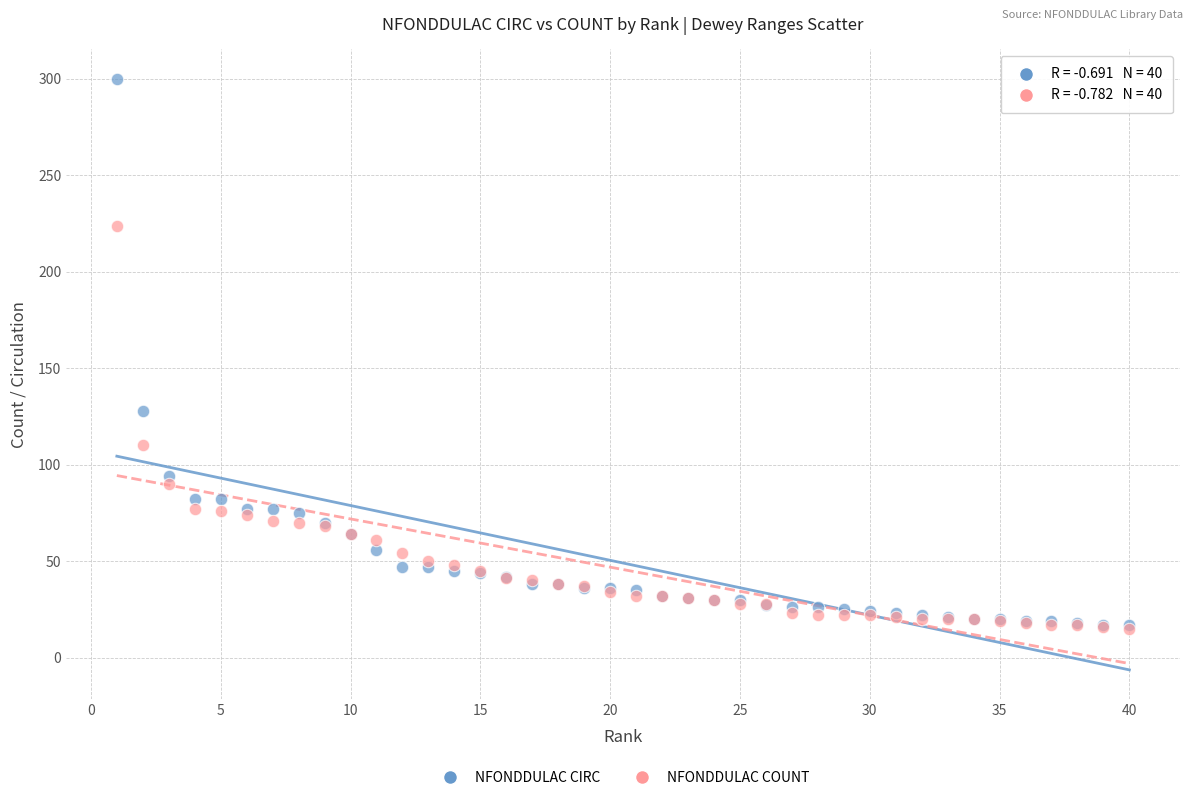

In the NFONDDULAC CIRC series, what Y value is closest to 158?

128